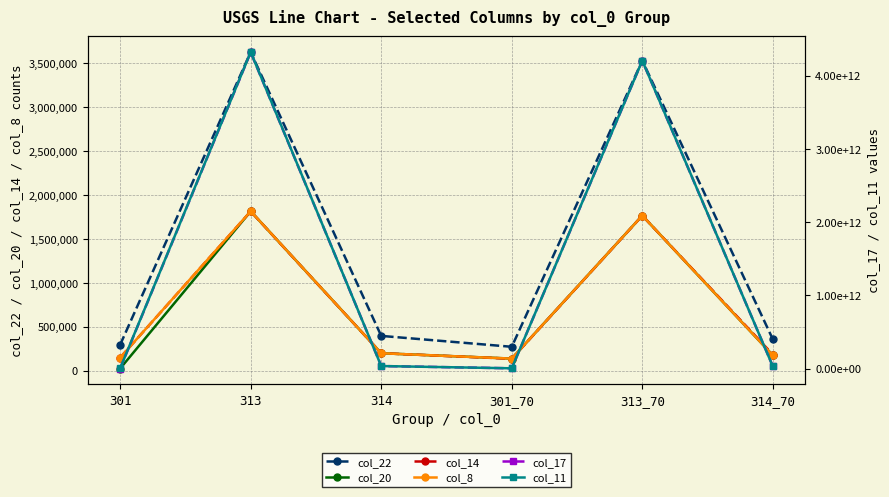

At which category does col_11 reach its first local valley?

301_70